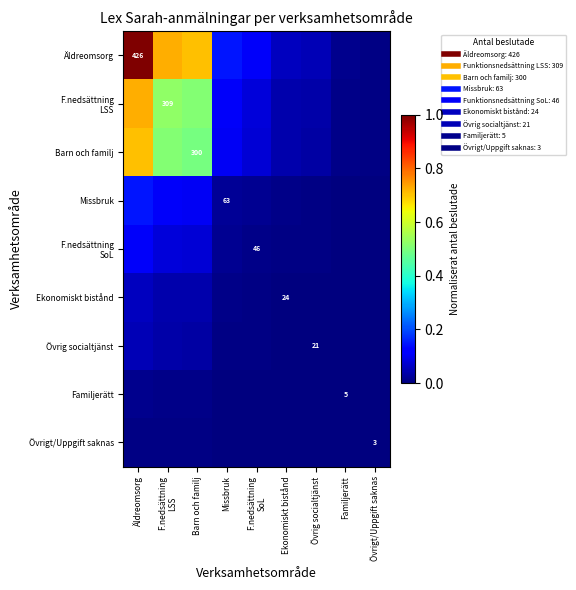

What is the sum of all Äldreomsorg values?

2.8